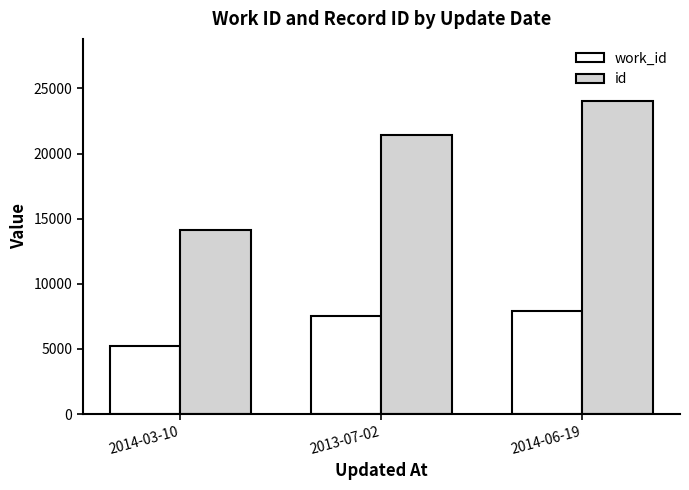

Which series has the largest range (max minus min)?

id